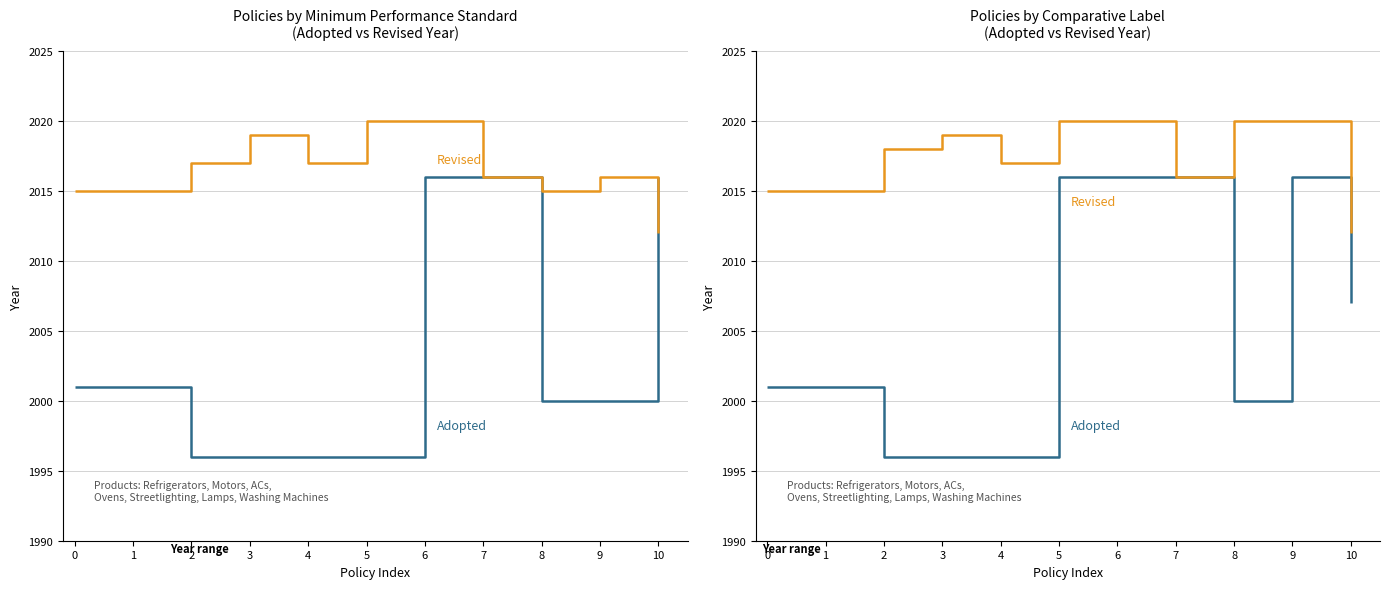

What is the total value across all series at 4?

4013